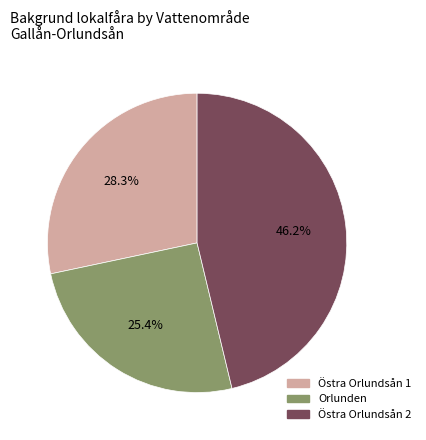

Does Östra Orlundsån 1 represent more than half of the total?

No